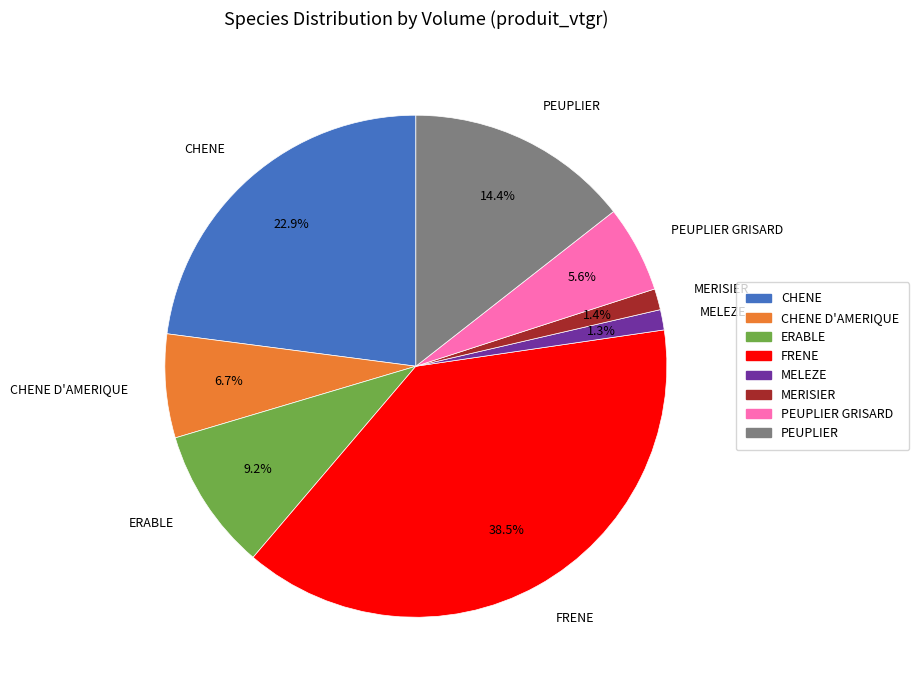

Is there any slice that represents more than half of the pie?

No